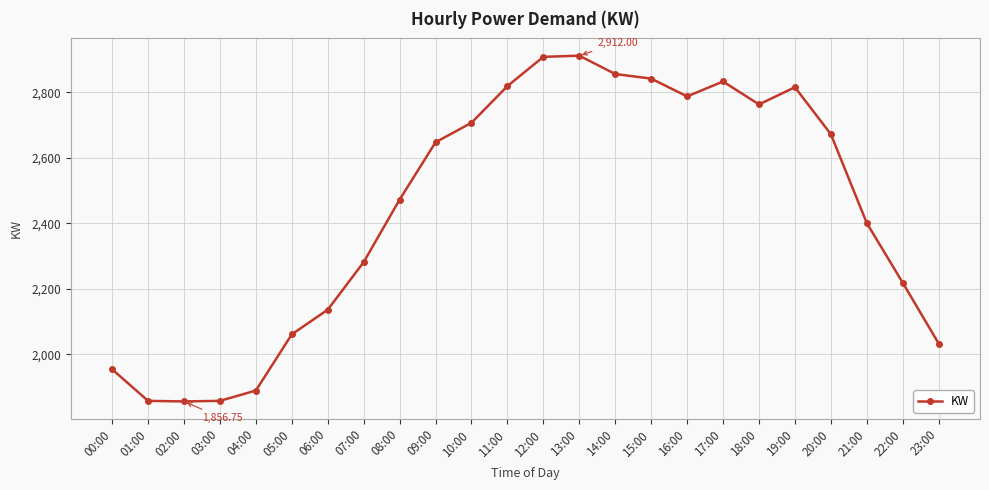

Does the chart display data point markers on the line(s)?

Yes